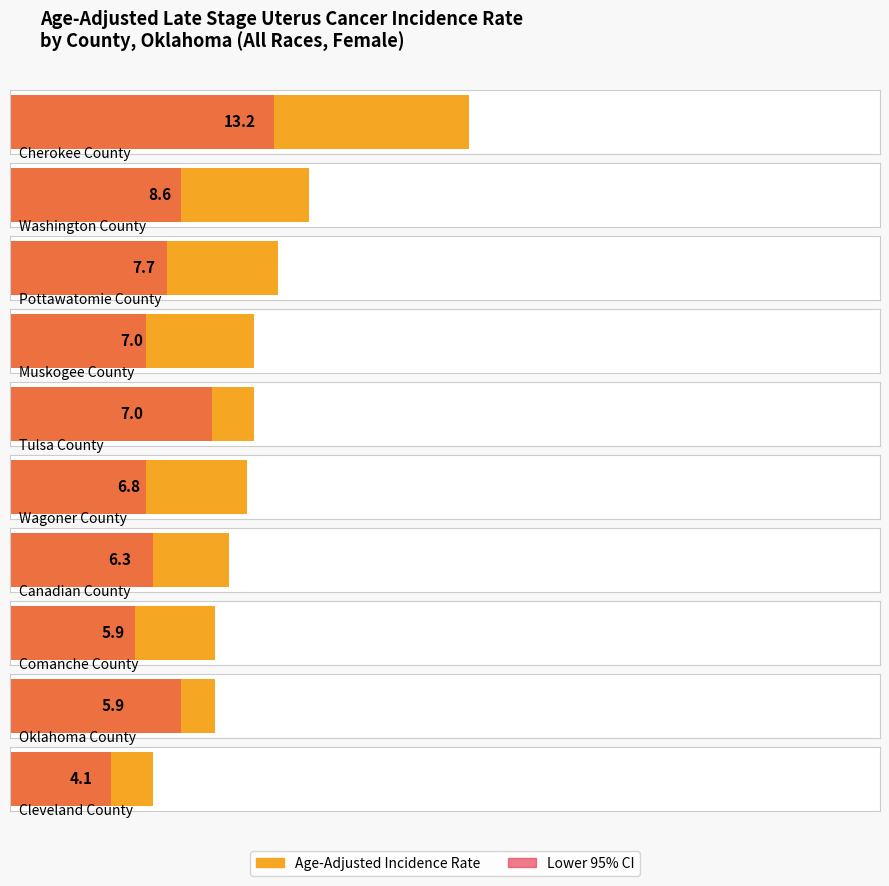

What is the label of the 6th bar from the left?

Wagoner County